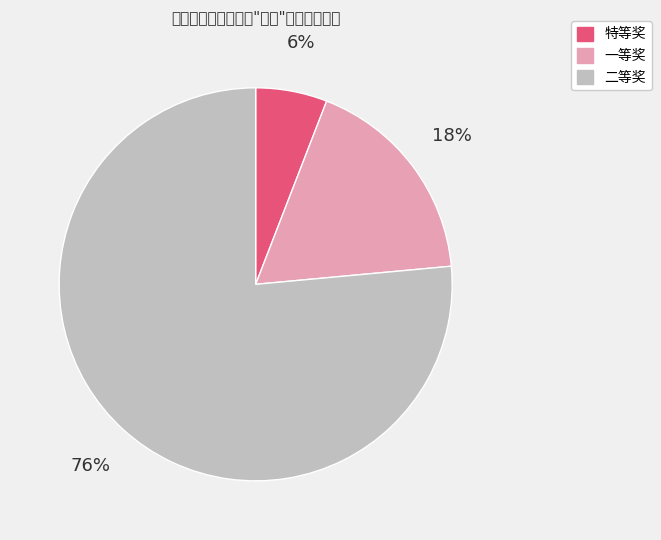

Which slice is the largest?

二等奖